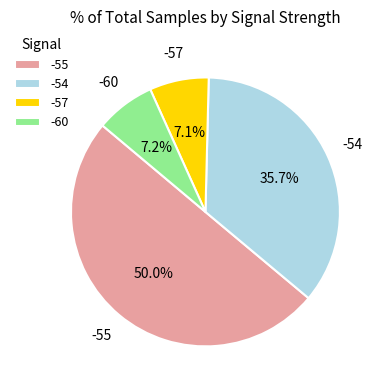

Which slice represents more than half of the pie?

-55